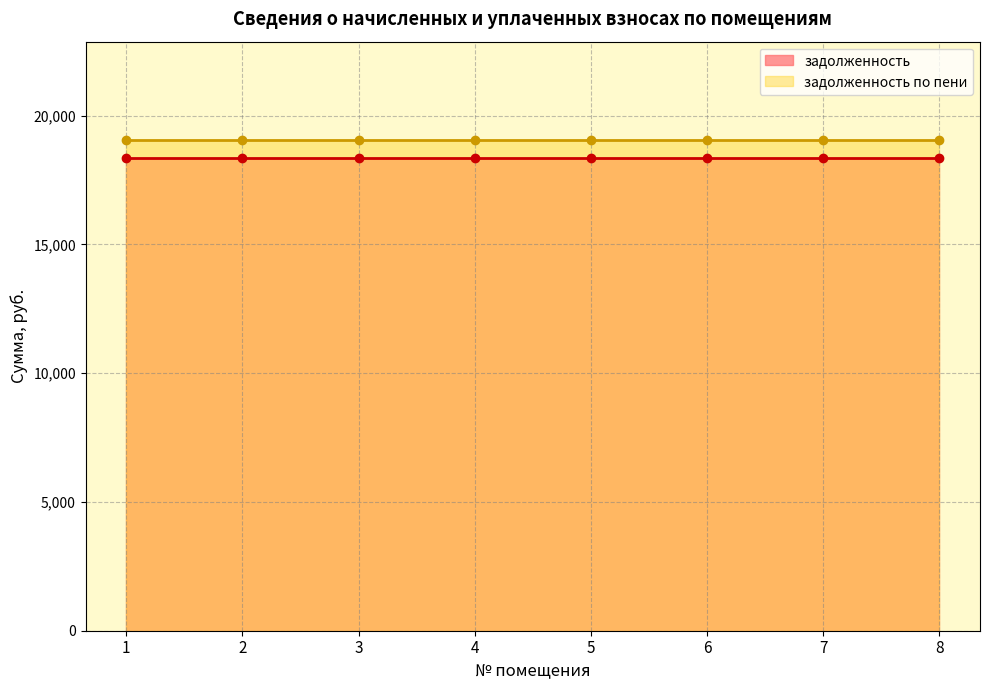

What are all the series names shown in the legend?

задолженность, задолженность по пени